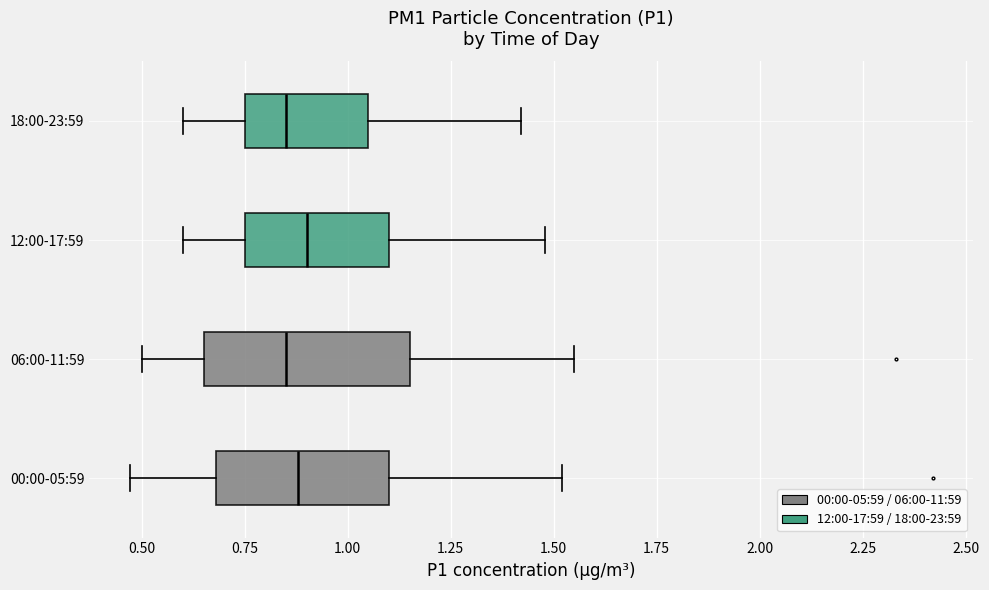

Reading bottom to top, transcribe this box plot: for each box, give where its median line is, the range the box spans, and where its two whiskers end, as read against the x-axis. The values are not printed on the chart, so give them approximately, as read against the axis.

00:00-05:59: median 0.90, box 0.70 to 1.10, whiskers 0.45 to 1.50
06:00-11:59: median 0.85, box 0.65 to 1.15, whiskers 0.50 to 1.55
12:00-17:59: median 0.90, box 0.75 to 1.10, whiskers 0.60 to 1.50
18:00-23:59: median 0.85, box 0.75 to 1.05, whiskers 0.60 to 1.40